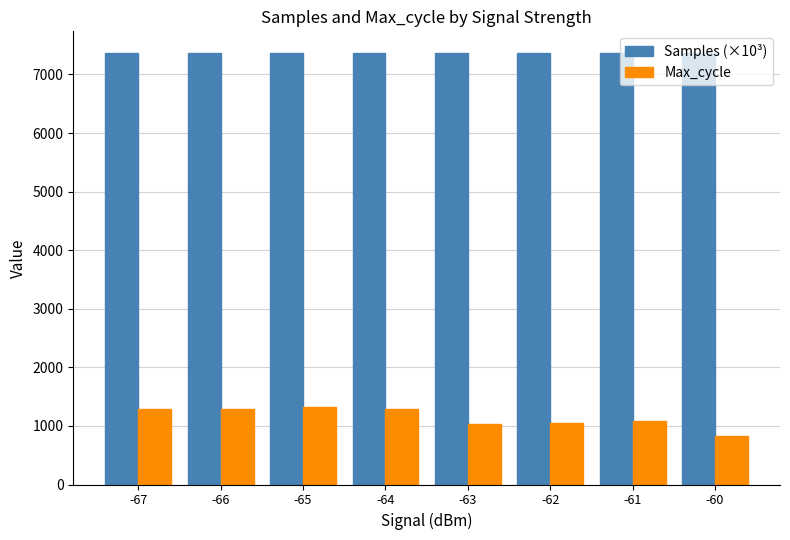

What are all the series names shown in the legend?

Samples (×10³), Max_cycle